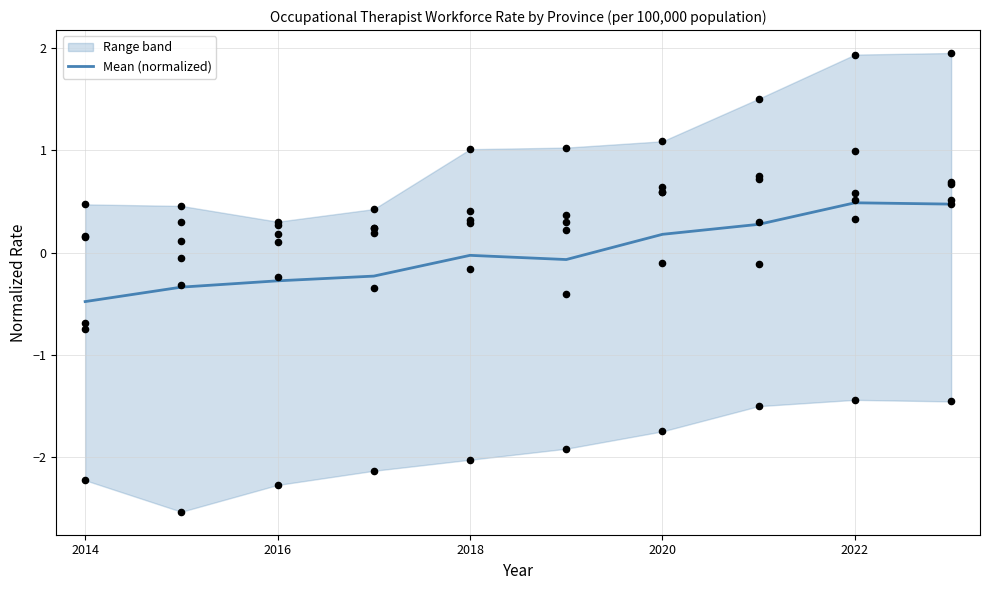

What is the maximum value for Mean (normalized)?

0.5